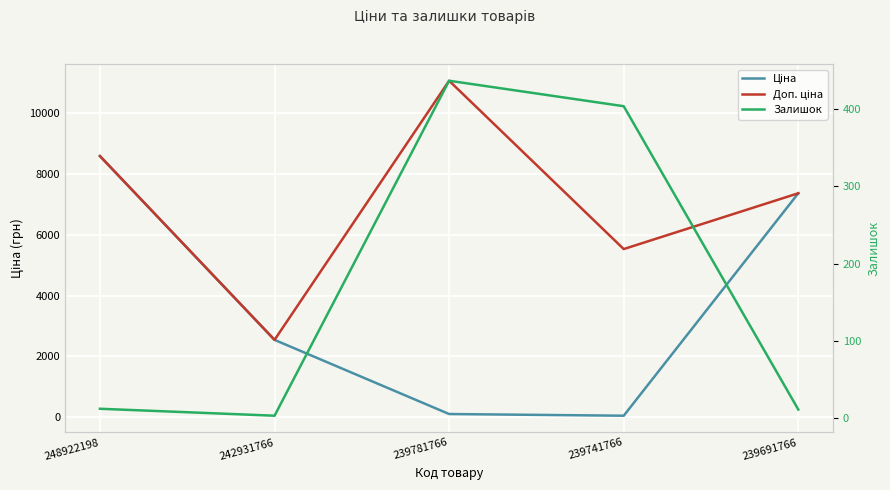

The value of Ціна at 239691766 is 10128.6. True or false?

False